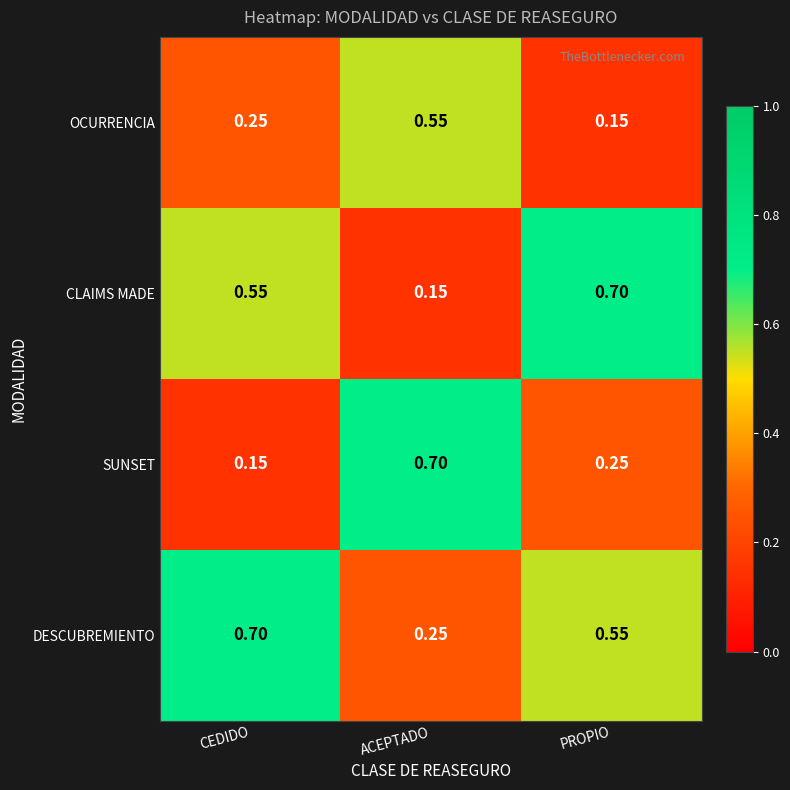

At which label does OCURRENCIA reach its minimum?

PROPIO